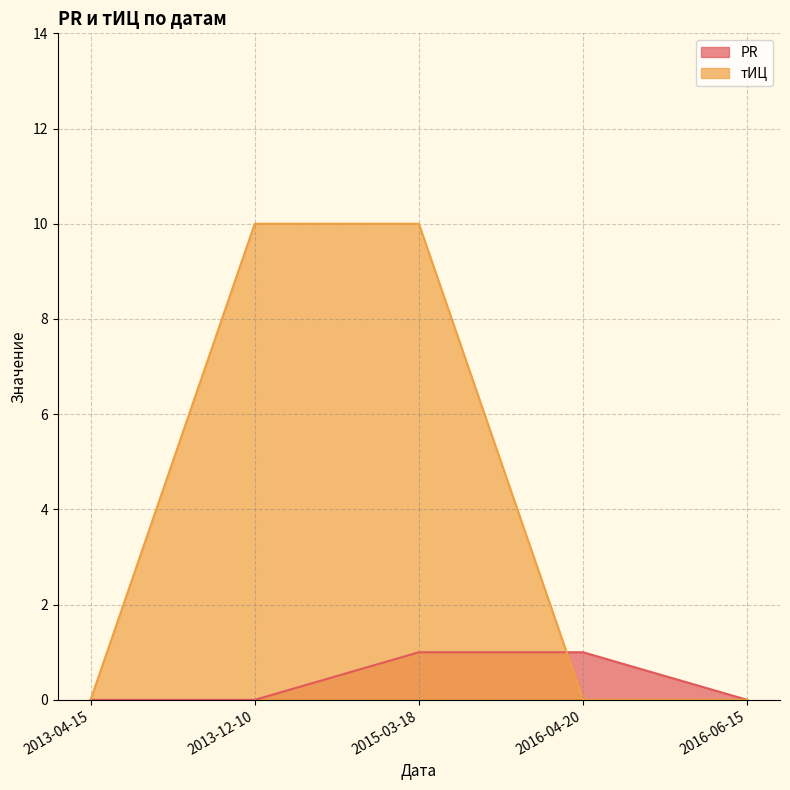

Rank the series at 2015-03-18 from lowest to highest value.

PR, тИЦ